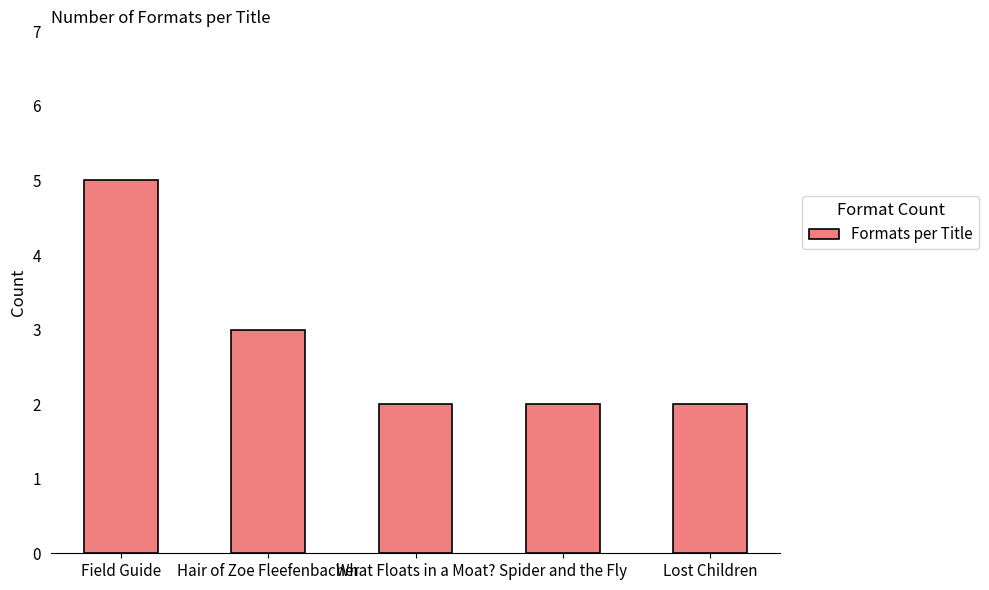

What is the average value?

3